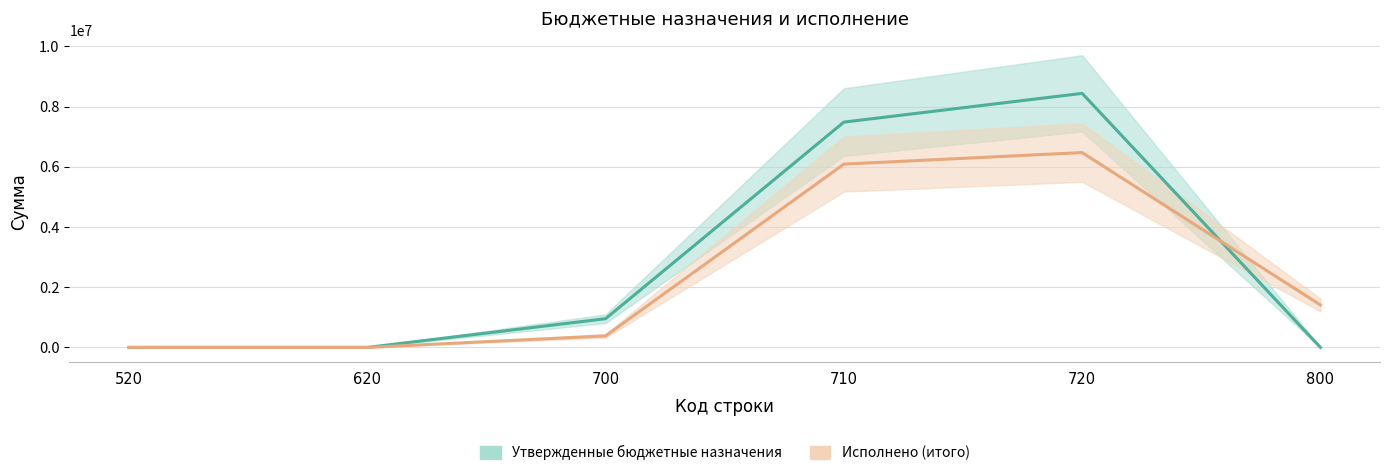

At which label does Утвержденные бюджетные назначения reach its peak?

720